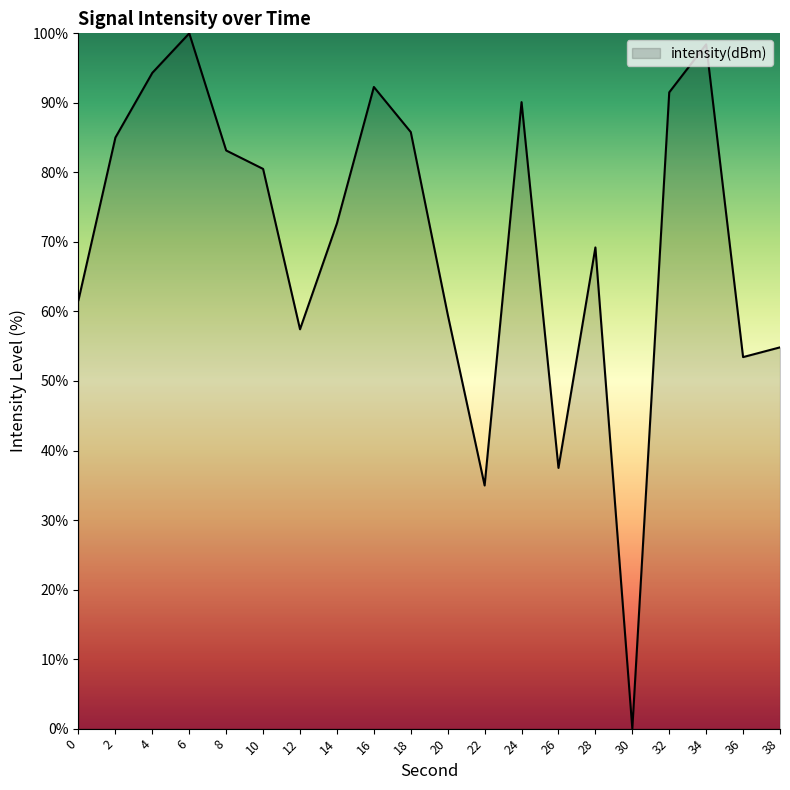

Reading right to left, extract all data points from this chart.

38=54.8	36=53.4	34=98.4	32=91.5	30=0.0	28=69.2	26=37.5	24=90.1	22=35.0	20=59.6	18=85.8	16=92.3	14=72.7	12=57.4	10=80.5	8=83.2	6=100.0	4=94.3	2=85.0	0=61.6